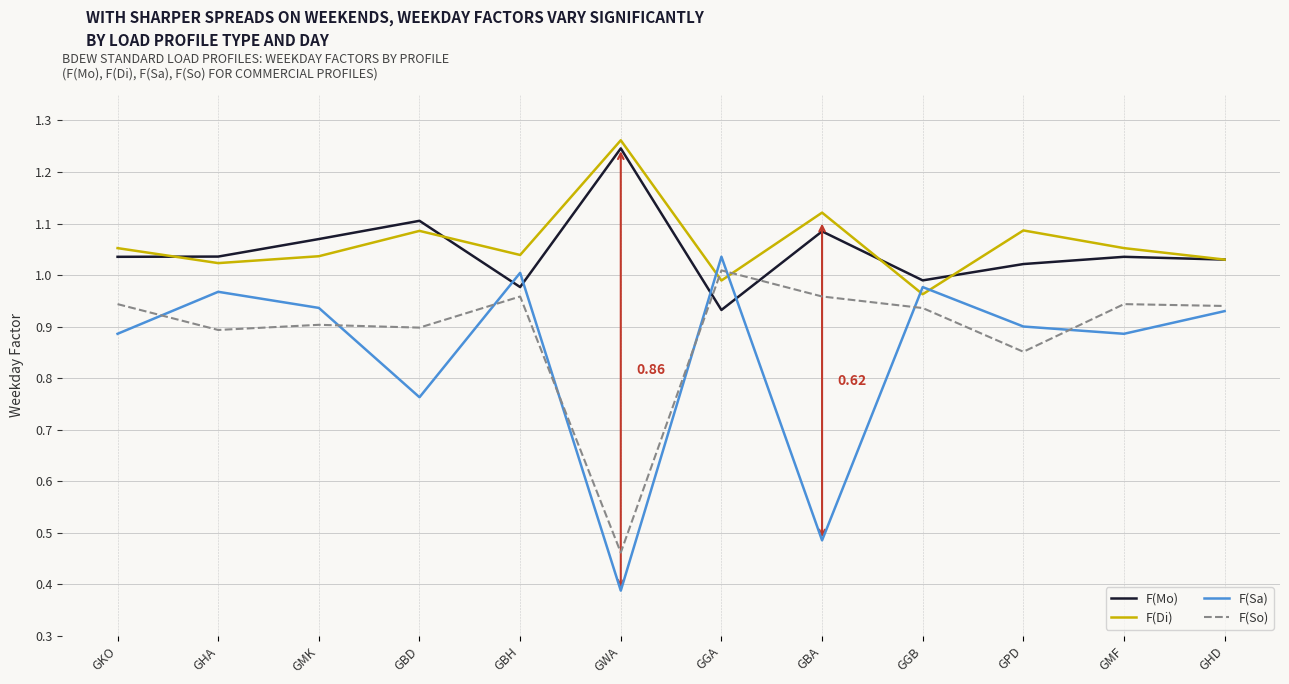

Which category has the lowest value across all series?

GWA